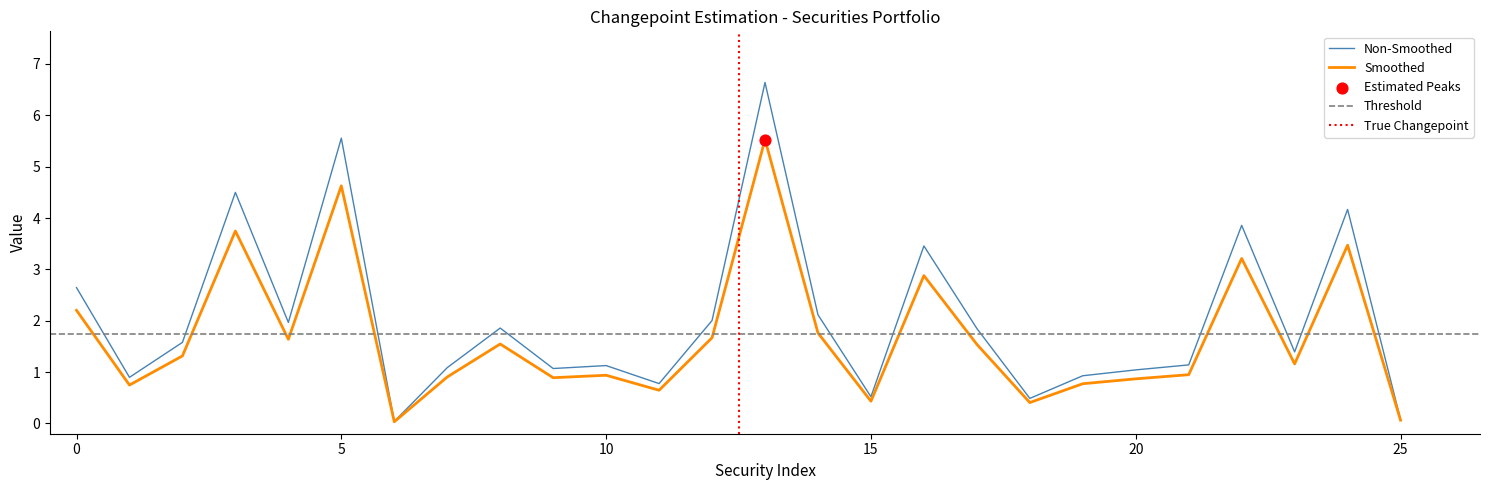

At how many categories does at least one series exceed 6?

1